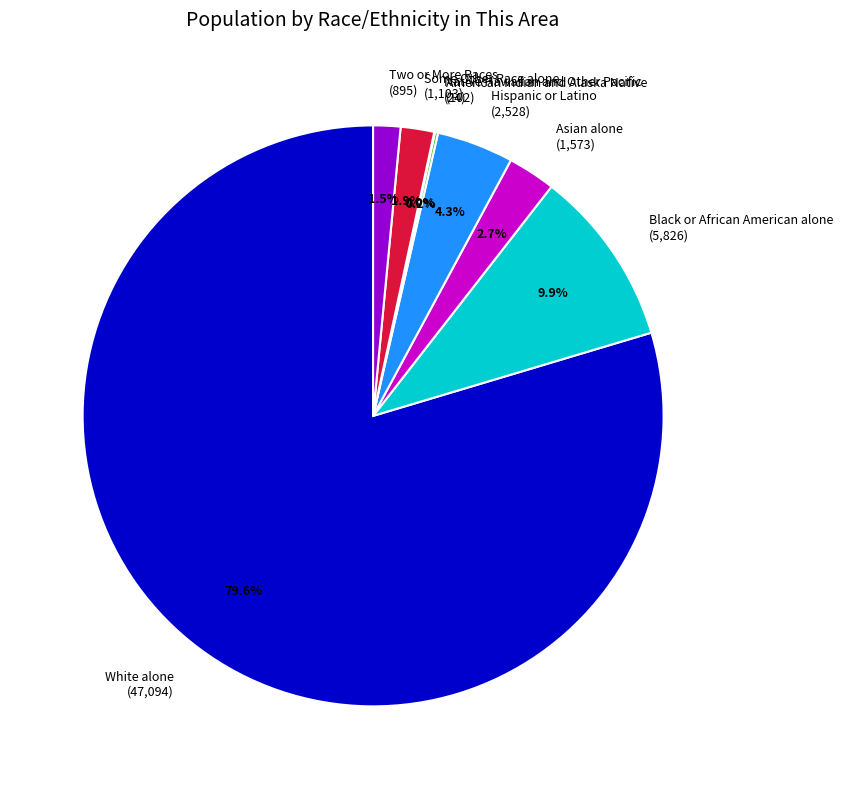

Which slice is the largest?

White alone